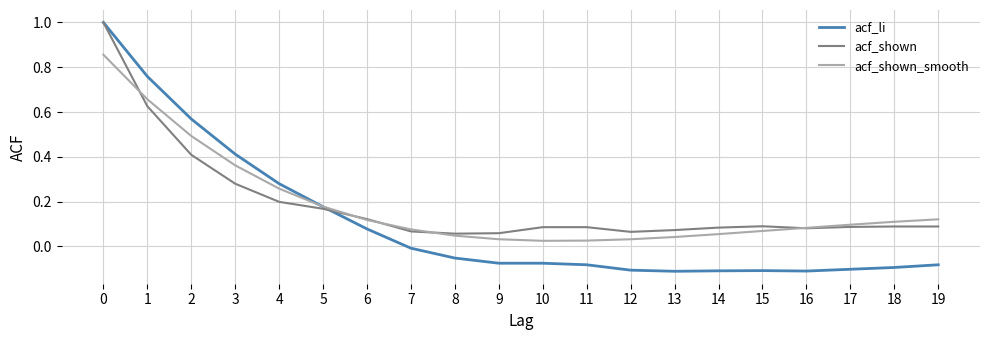

Which series has the largest range (max minus min)?

acf_li